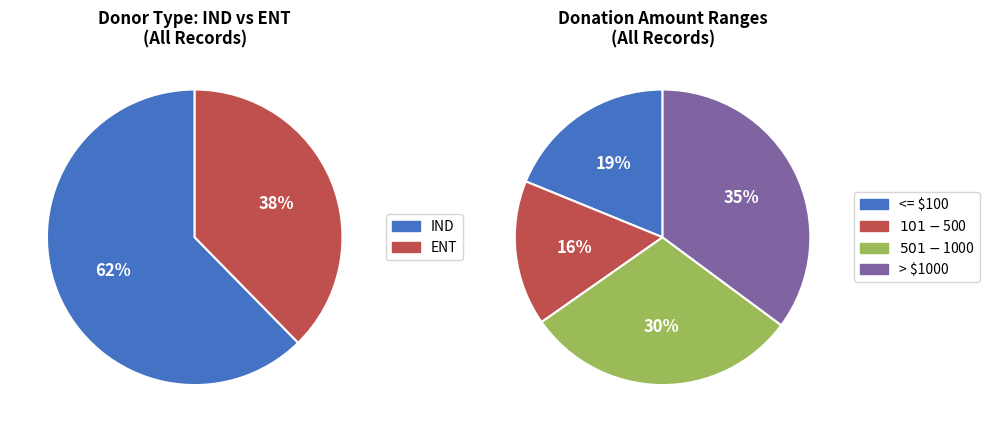

Which category accounts for the majority?

IND